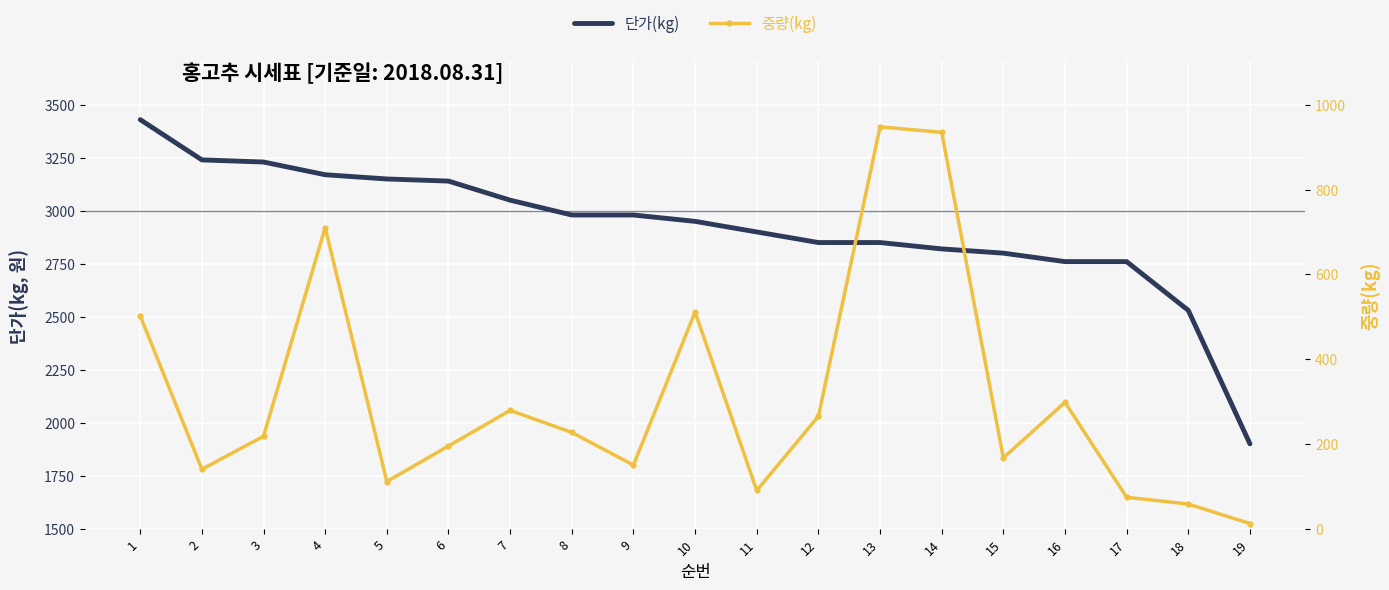

True or false: 단가(kg) and 중량(kg) intersect in this chart.

False